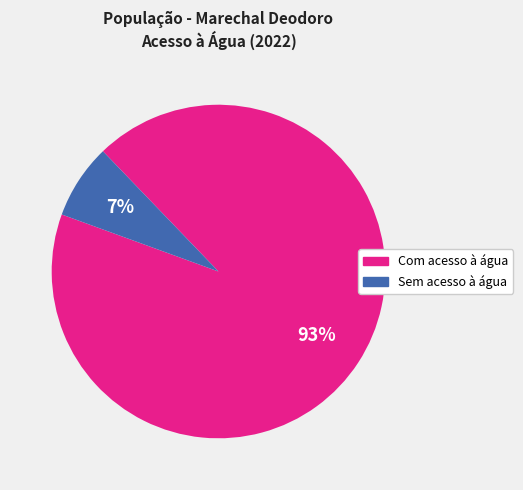

Does Com acesso à água account for over 50% of the chart?

Yes